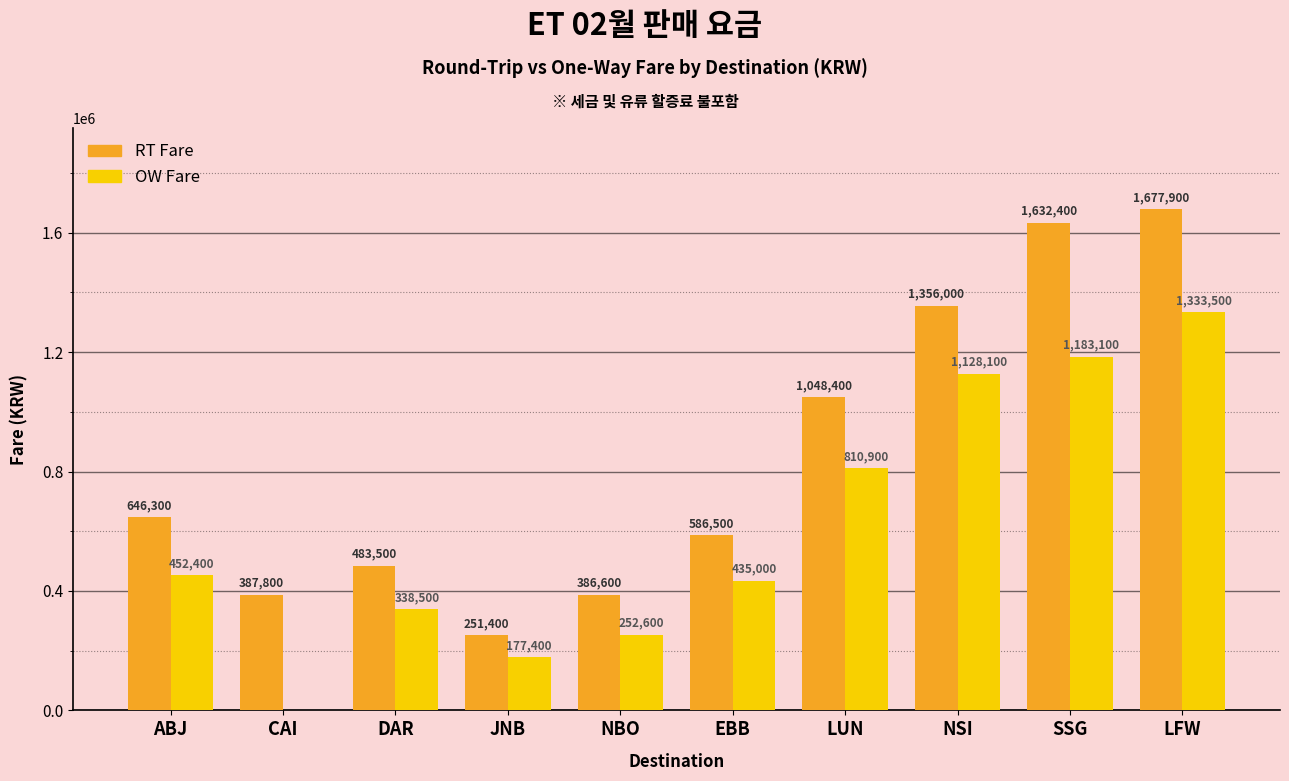

Is it true that RT Fare equals 170301.5 at JNB?

False